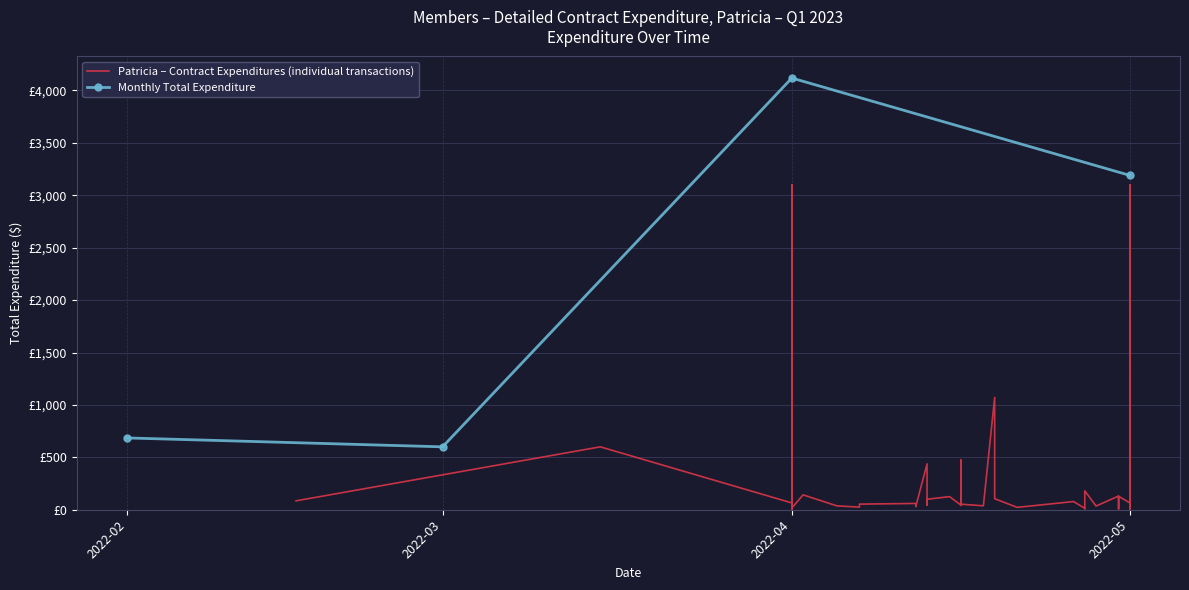

Which label corresponds to the largest value in the chart?

2022-04